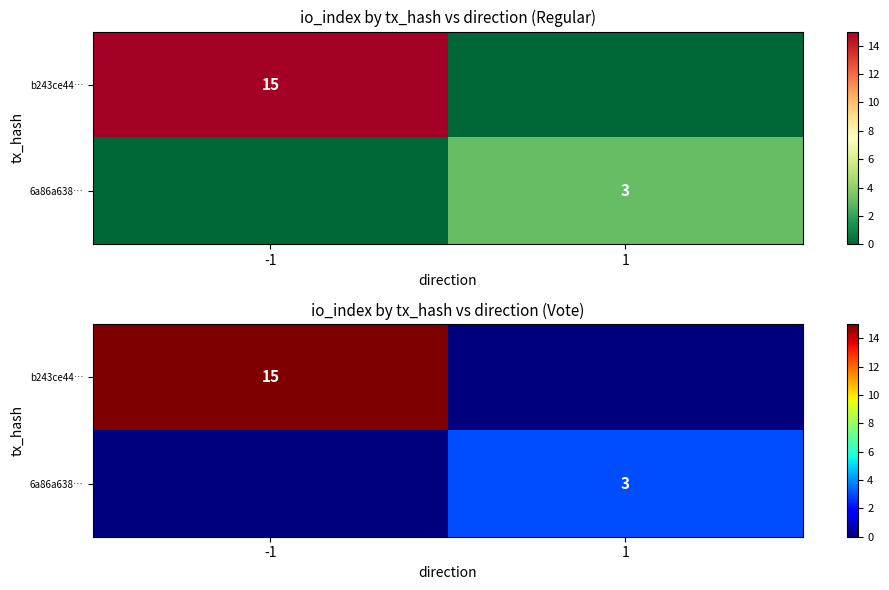

What is the difference between the 6a86a638… values at 1 and -1?

3